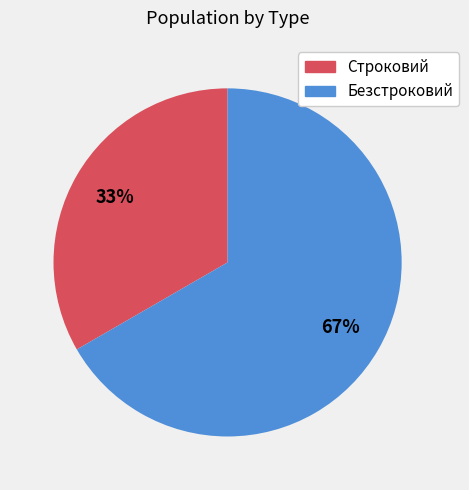

Rank the categories by value from lowest to highest.

Строковий, Безстроковий